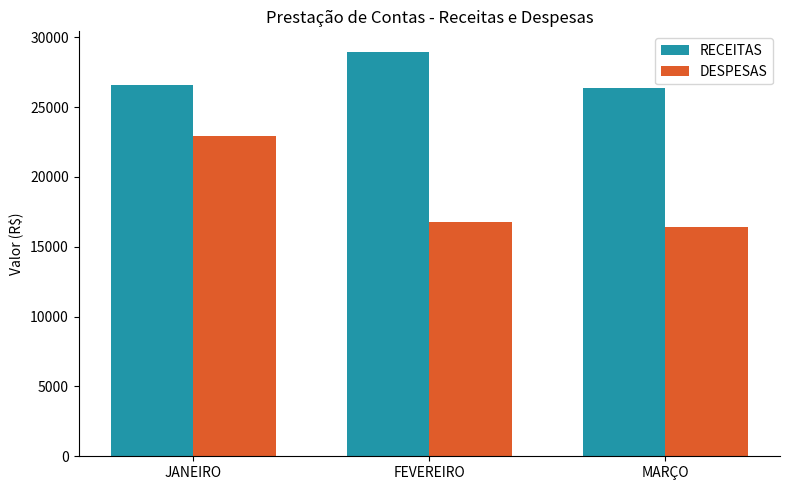

What is the spread (max minus min) of values at MARÇO?

9943.7